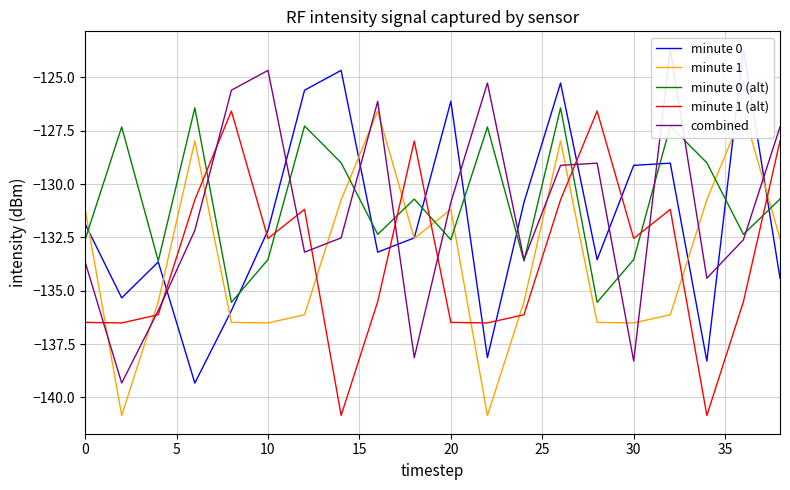

How many intersections are there between minute 1 (alt) and minute 0 (alt)?

7